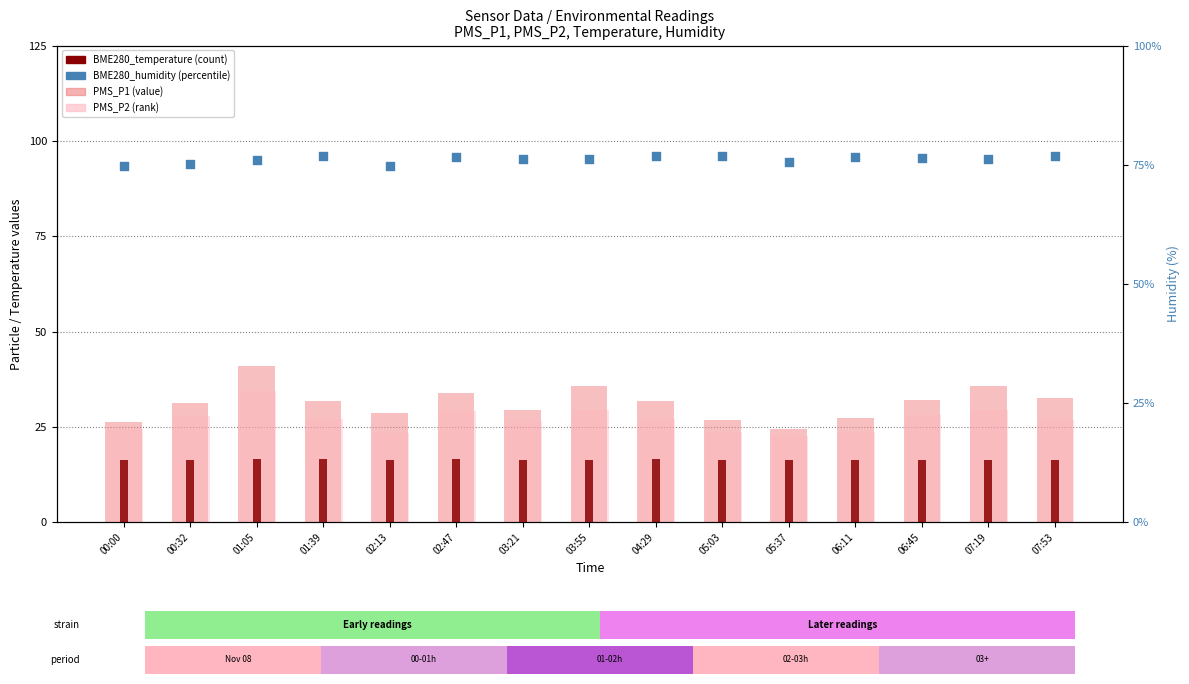

Which series reaches the maximum Y coordinate?

BME280_humidity